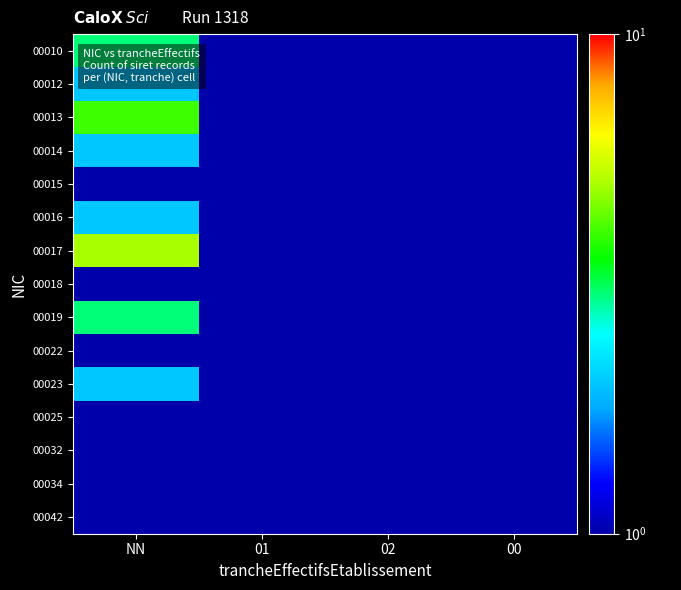

What is the smallest value displayed?

0.1